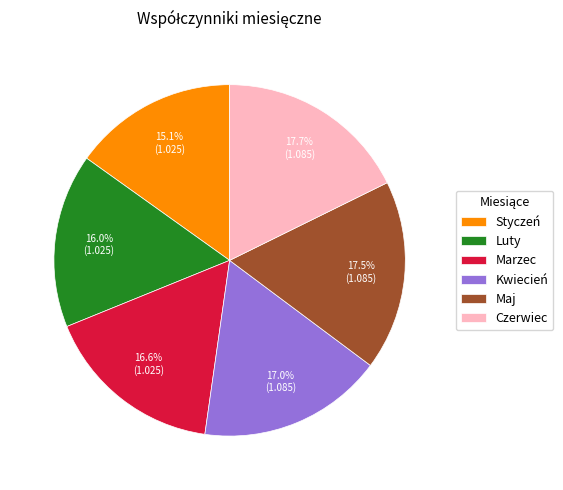

What percentage is the Czerwiec slice, to the nearest percent?

18%